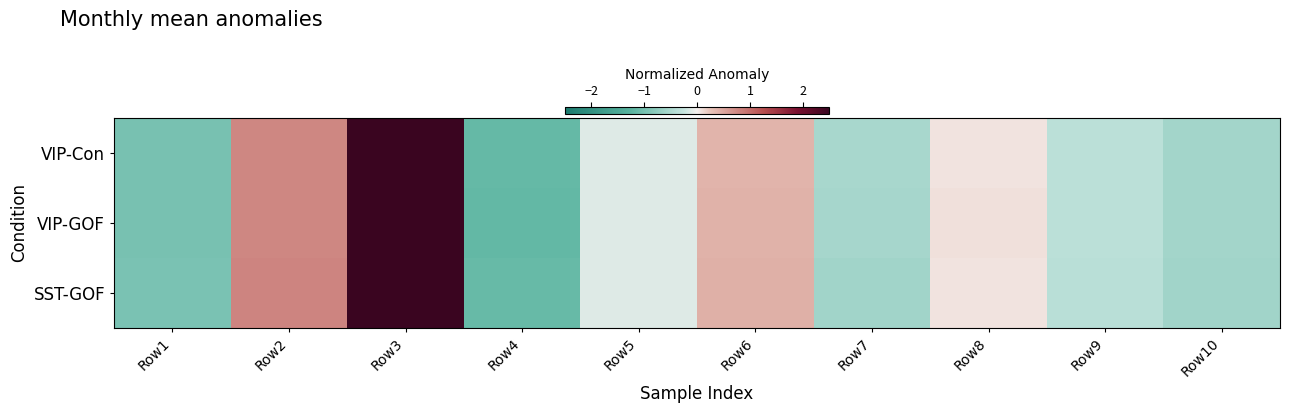

At which category is the sum across all series the highest?

Row3